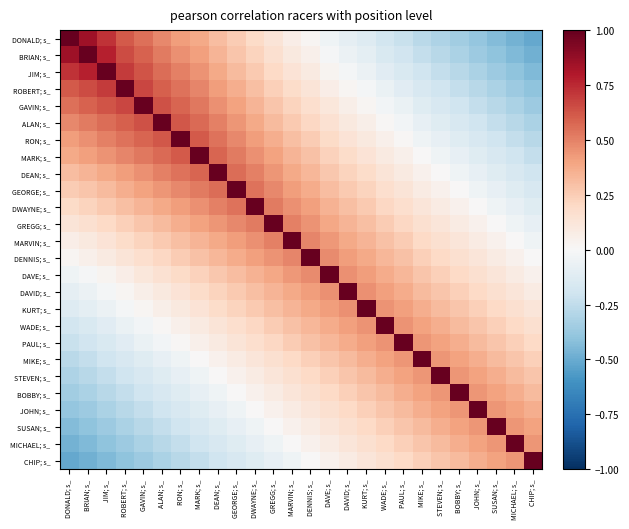

At ALAN; s_, list the series in order from smallest to largest.

CHIP; s_, MICHAEL; s_, SUSAN; s_, JOHN; s_, BOBBY; s_, STEVEN; s_, MIKE; s_, PAUL; s_, WADE; s_, KURT; s_, DAVID; s_, DAVE; s_, DENNIS; s_, MARVIN; s_, GREGG; s_, DWAYNE; s_, GEORGE; s_, DONALD; s_, DEAN; s_, BRIAN; s_, JIM; s_, MARK; s_, ROBERT; s_, RON; s_, GAVIN; s_, ALAN; s_